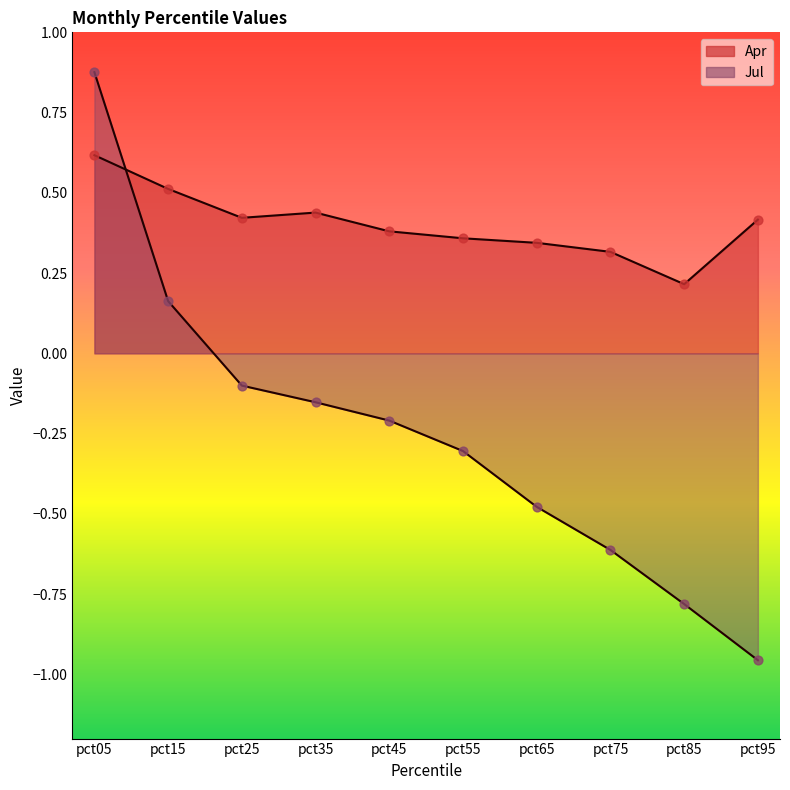

Which series has the largest total across all categories?

Apr